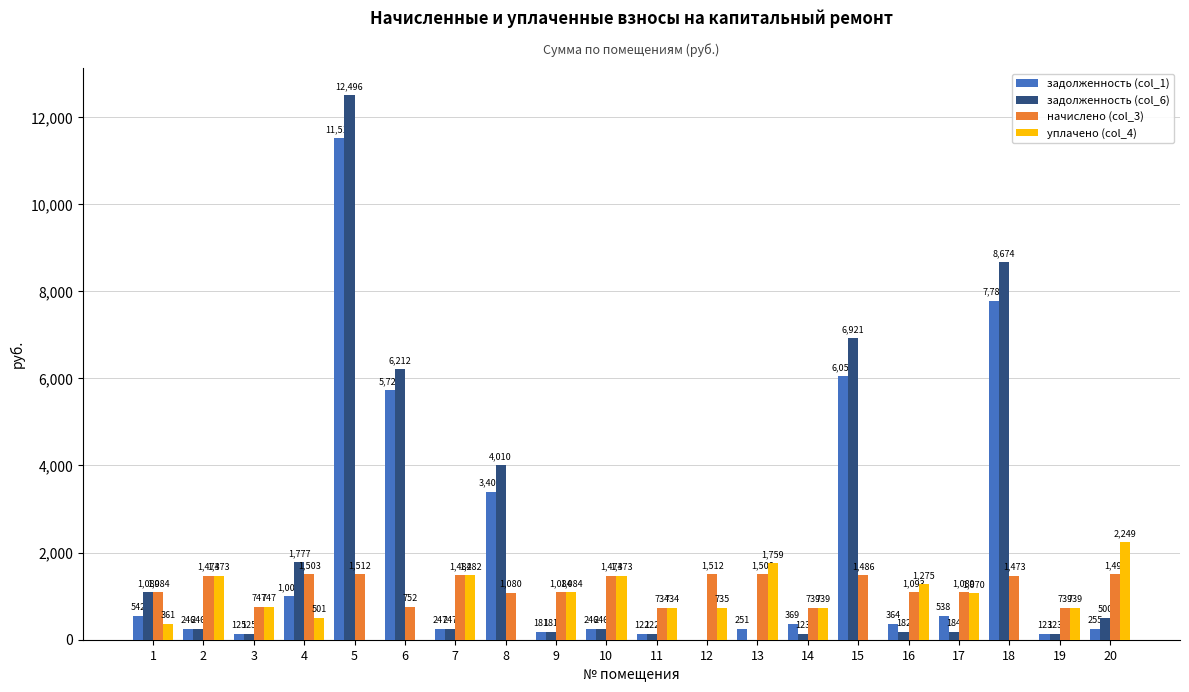

Where is начислено (col_3) nearest to the value 1123?

16